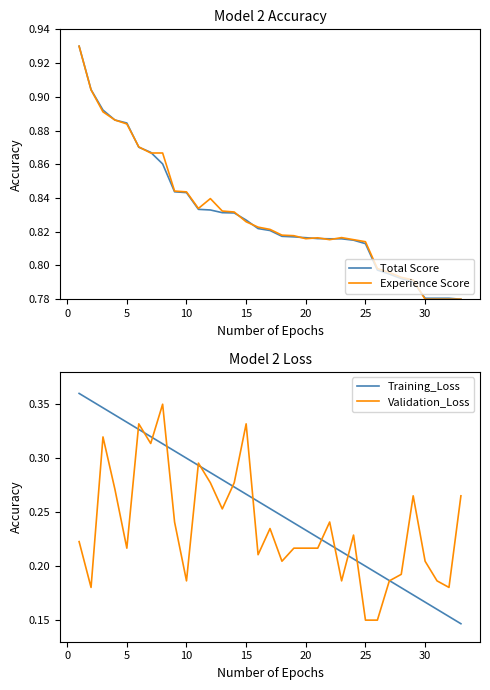

What is the average value of the Training_Loss series?

0.3